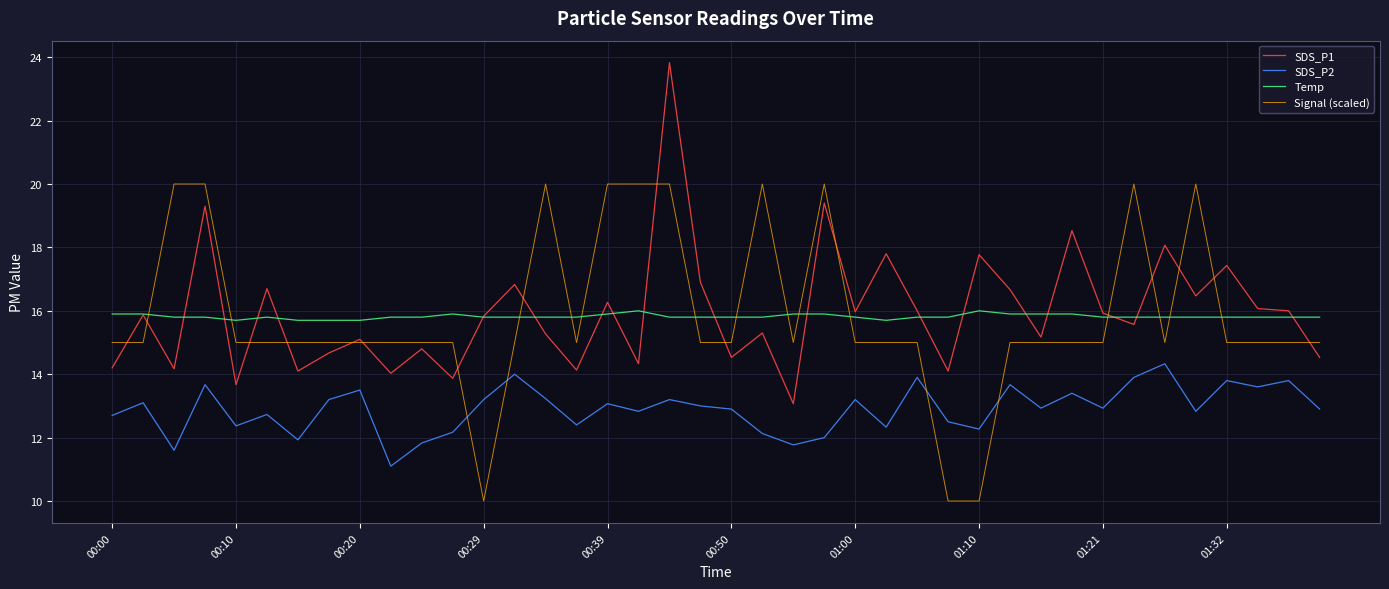

What is the maximum value for Signal (scaled)?

20.0